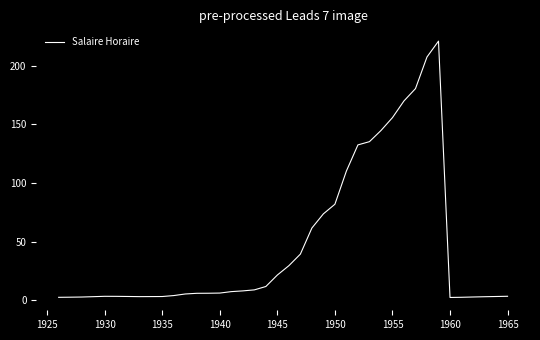

What is the greatest value displayed?

221.0